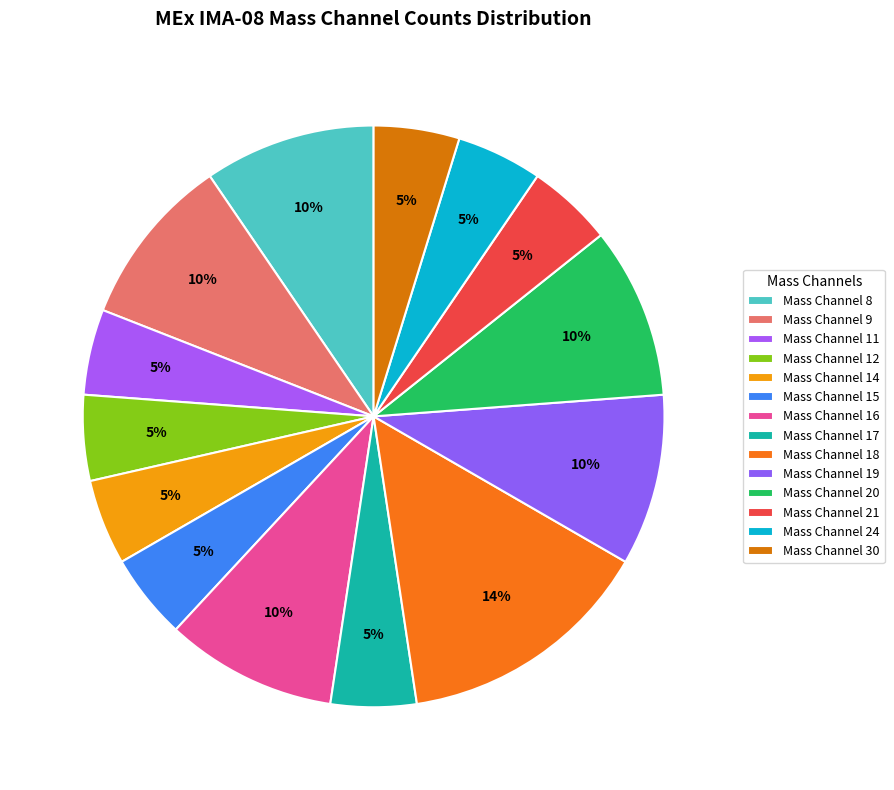

True or false: Mass Channel 8 accounts for 15% of the total.

False